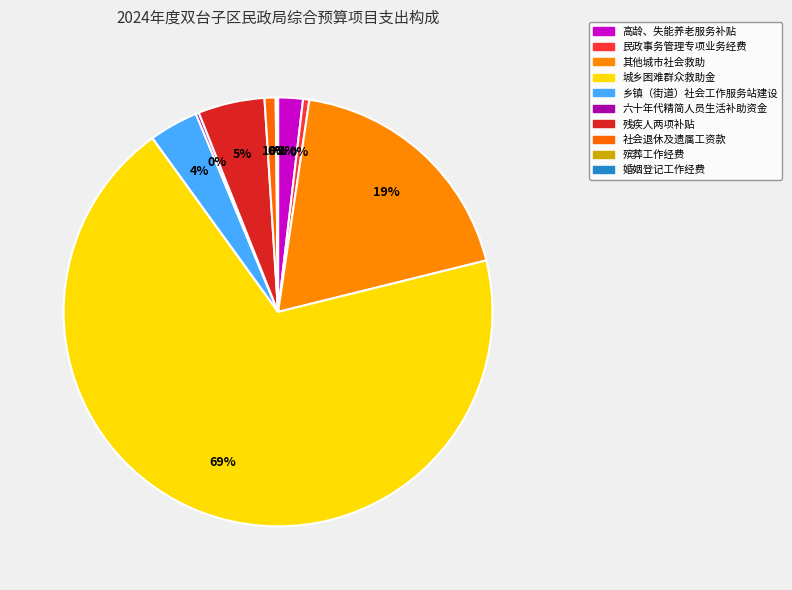

True or false: 城乡困难群众救助金 accounts for 69% of the total.

True